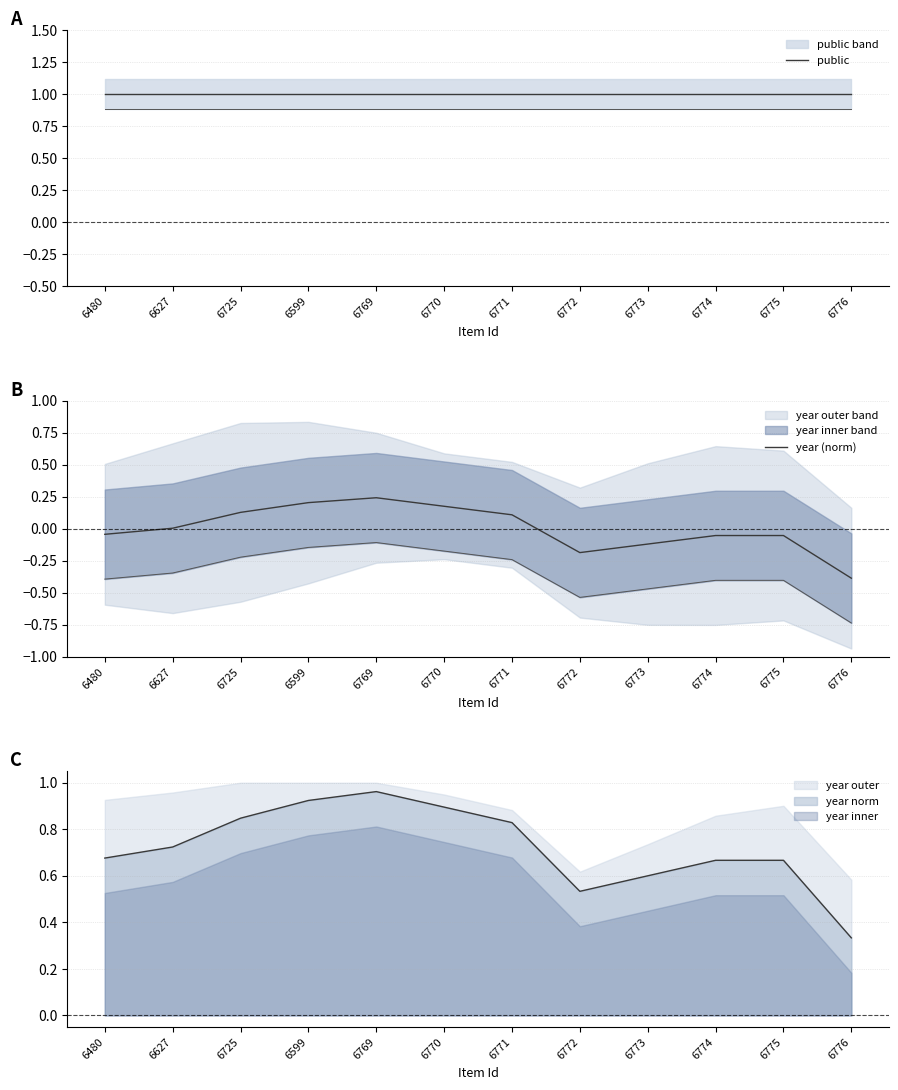

In year (norm), how many points are higher than both neighbors (excluding endpoints)?

1